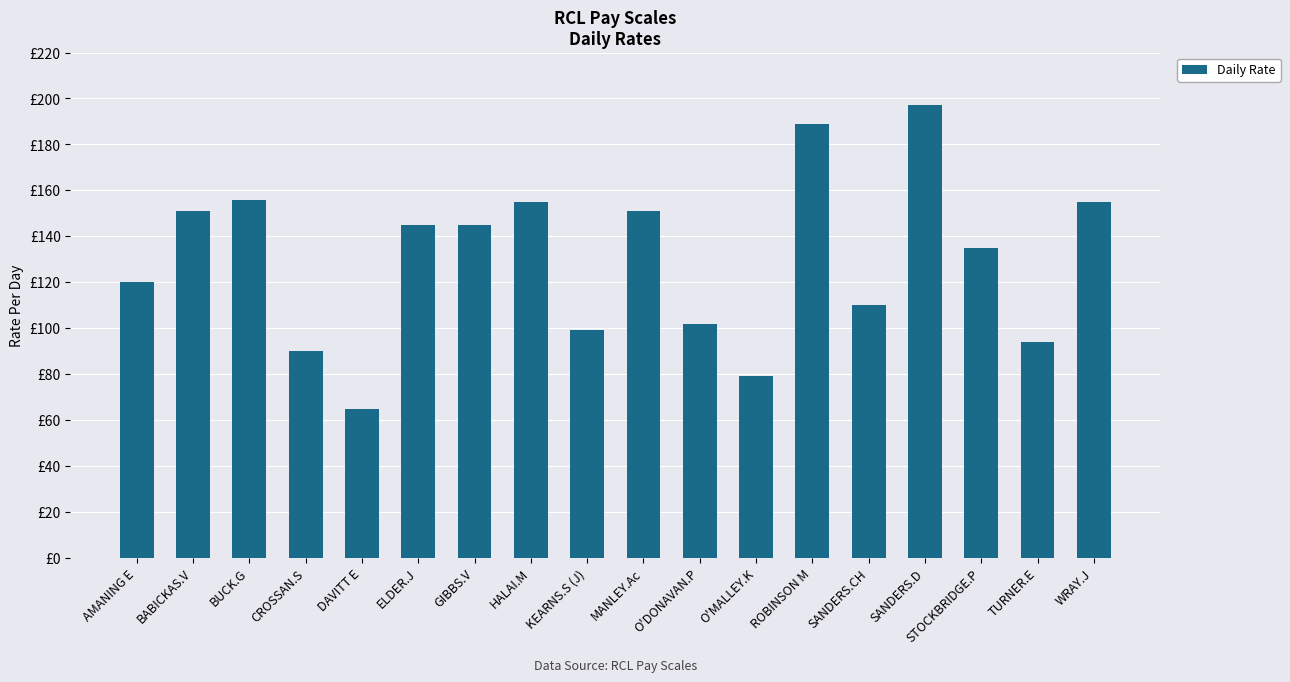

Does the chart contain any negative values?

No